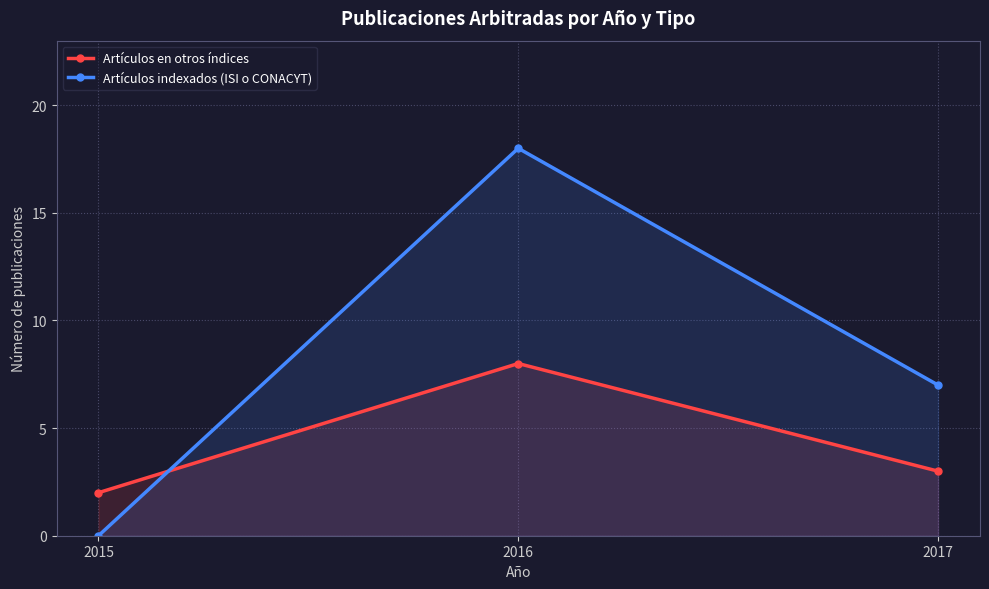

What are all the series names shown in the legend?

Artículos en otros índices, Artículos indexados (ISI o CONACYT)